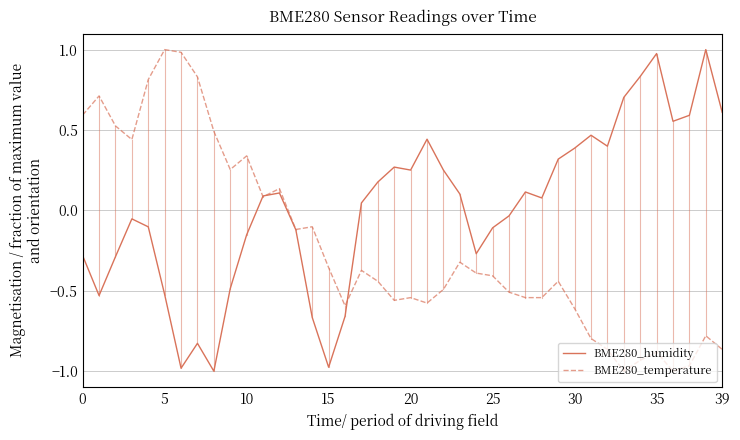

List the series in order of their overall mean, lowest first.

BME280_temperature, BME280_humidity